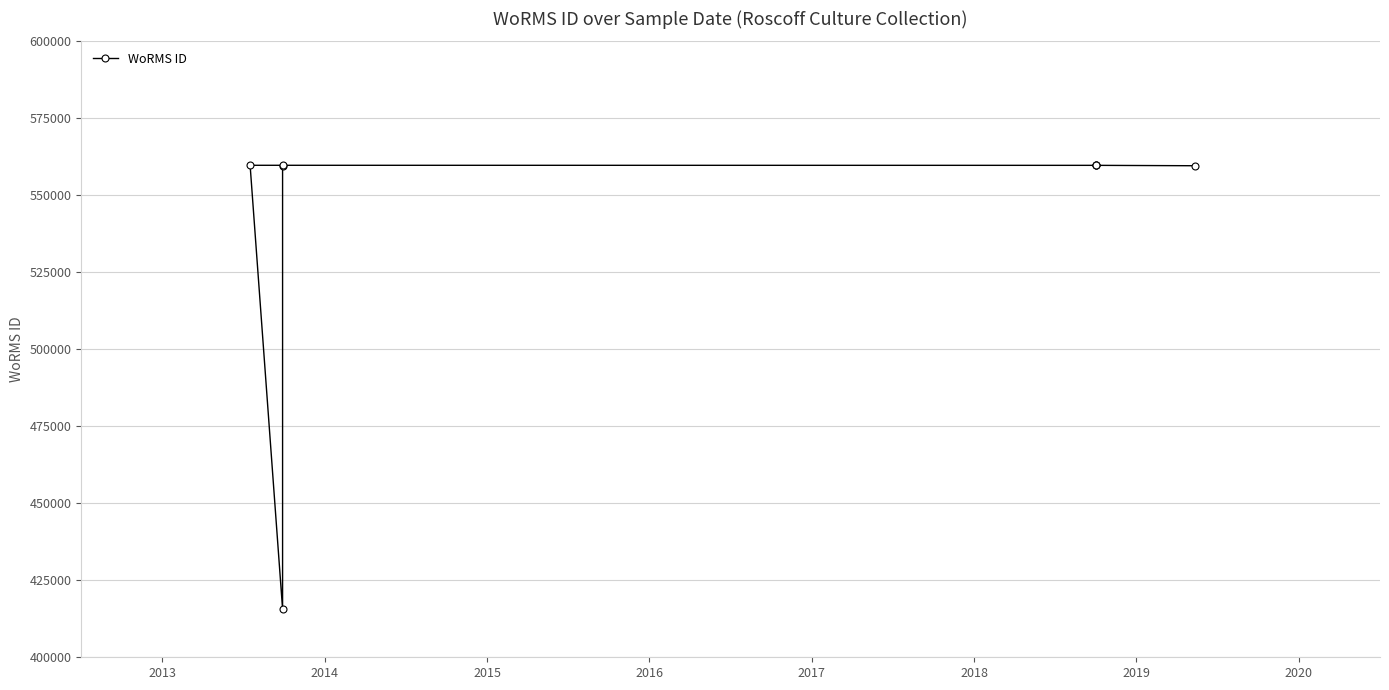

What is the change in value from 2014 to 2017?

+144106